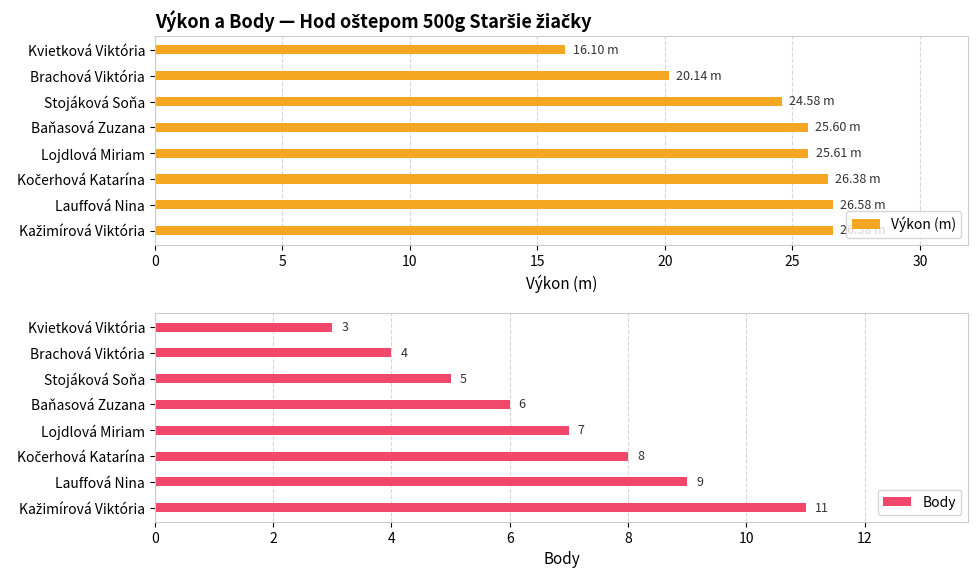

Reading left to right, list all the values displayed in this chart.

Výkon (m): 0=26.6	5=26.6	10=26.4	15=25.6	20=25.6	25=24.6	30=20.1	35=16.1
Body: 0=11.0	5=9.0	10=8.0	15=7.0	20=6.0	25=5.0	30=4.0	35=3.0